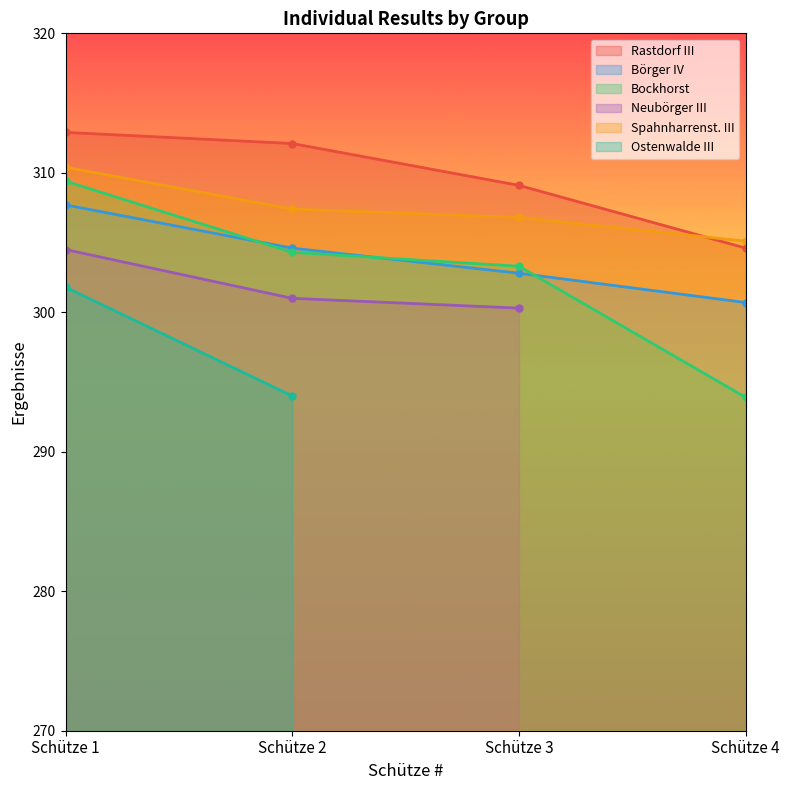

Which has a higher value, Schütze 3 or Schütze 2?

Schütze 2